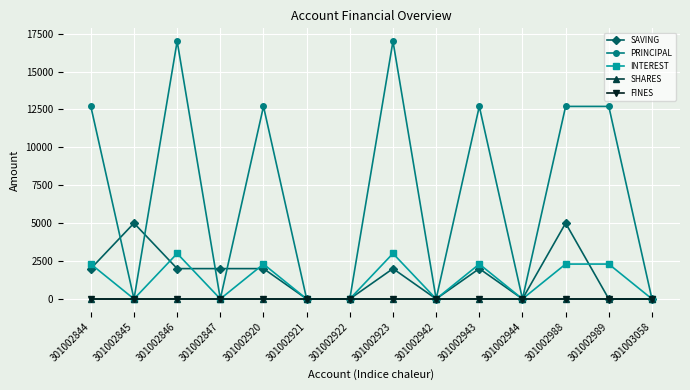

The PRINCIPAL series shows -9822 at 301002922. True or false?

False